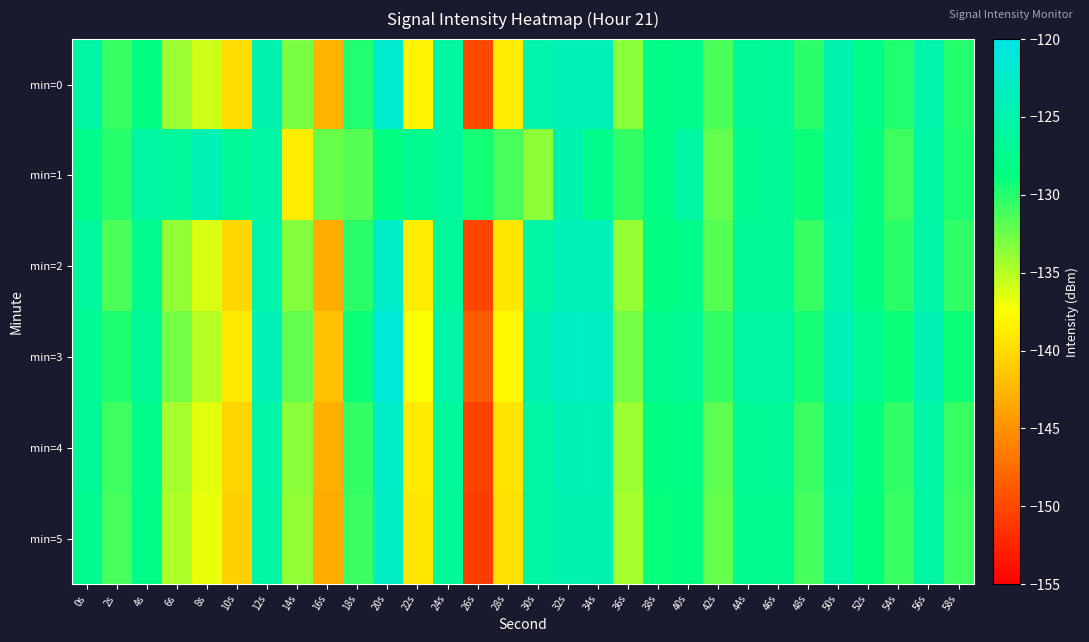

Reading left to right, transcribe all the data shown in this chart.

min=0: 0s=-125.5	2s=-130.6	4s=-128.3	6s=-134.1	8s=-135.9	10s=-139.8	12s=-124.8	14s=-133.0	16s=-142.5	18s=-129.9	20s=-122.0	22s=-138.2	24s=-125.9	26s=-149.9	28s=-138.8	30s=-125.1	32s=-123.8	34s=-123.7	36s=-133.5	38s=-128.1	40s=-127.7	42s=-131.3	44s=-126.5	46s=-126.4	48s=-130.2	50s=-124.7	52s=-127.9	54s=-129.9	56s=-125.0	58s=-130.0
min=1: 0s=-127.9	2s=-130.1	4s=-125.9	6s=-126.3	8s=-124.2	10s=-126.9	12s=-125.7	14s=-138.8	16s=-132.3	18s=-131.7	20s=-128.5	22s=-127.3	24s=-126.1	26s=-129.4	28s=-131.2	30s=-133.6	32s=-124.9	34s=-127.8	36s=-130.5	38s=-128.2	40s=-125.7	42s=-132.1	44s=-127.4	46s=-126.8	48s=-129.1	50s=-124.6	52s=-128.3	54s=-130.9	56s=-125.5	58s=-129.7
min=2: 0s=-126.2	2s=-131.4	4s=-127.6	6s=-133.8	8s=-136.2	10s=-140.1	12s=-125.1	14s=-133.3	16s=-143.0	18s=-130.2	20s=-122.4	22s=-138.7	24s=-126.3	26s=-150.2	28s=-139.1	30s=-125.5	32s=-124.1	34s=-124.0	36s=-133.9	38s=-128.5	40s=-128.0	42s=-131.7	44s=-126.9	46s=-126.8	48s=-130.6	50s=-125.1	52s=-128.3	54s=-130.2	56s=-125.4	58s=-130.4
min=3: 0s=-127.1	2s=-129.8	4s=-126.5	6s=-132.7	8s=-135.0	10s=-138.9	12s=-124.1	14s=-132.1	16s=-141.7	18s=-129.1	20s=-121.2	22s=-137.4	24s=-125.1	26s=-148.6	28s=-137.9	30s=-124.3	32s=-123.0	34s=-122.9	36s=-132.7	38s=-127.3	40s=-126.9	42s=-130.5	44s=-125.7	46s=-125.6	48s=-129.5	50s=-124.0	52s=-127.1	54s=-129.1	56s=-124.3	58s=-129.2
min=4: 0s=-126.8	2s=-130.9	4s=-127.8	6s=-134.4	8s=-136.5	10s=-140.4	12s=-125.4	14s=-133.5	16s=-142.9	18s=-130.5	20s=-122.6	22s=-138.8	24s=-126.4	26s=-150.4	28s=-139.3	30s=-125.7	32s=-124.3	34s=-124.2	36s=-134.1	38s=-128.7	40s=-128.2	42s=-131.9	44s=-127.1	46s=-127.0	48s=-130.8	50s=-125.3	52s=-128.5	54s=-130.4	56s=-125.6	58s=-130.6
min=5: 0s=-127.5	2s=-131.2	4s=-128.1	6s=-134.7	8s=-136.8	10s=-140.7	12s=-125.7	14s=-133.8	16s=-143.2	18s=-130.8	20s=-122.9	22s=-139.1	24s=-126.7	26s=-150.7	28s=-139.6	30s=-126.0	32s=-124.6	34s=-124.5	36s=-134.4	38s=-129.0	40s=-128.5	42s=-132.2	44s=-127.4	46s=-127.3	48s=-131.1	50s=-125.6	52s=-128.8	54s=-130.7	56s=-125.9	58s=-130.9